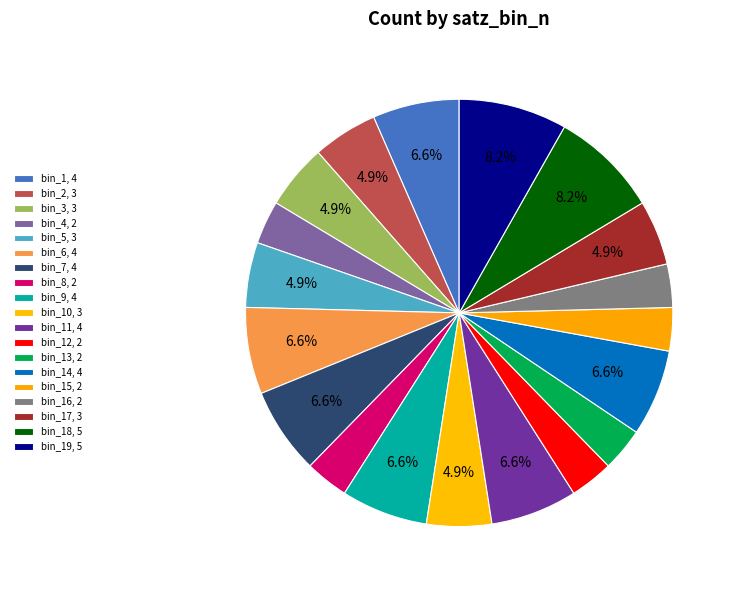

Count the number of slices in the pie.

19